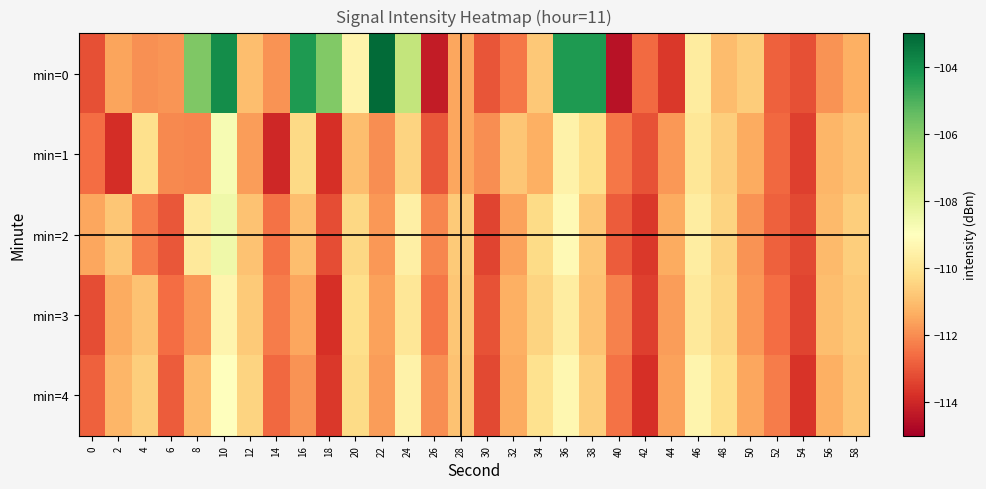

Which category has the highest value across all series?

22